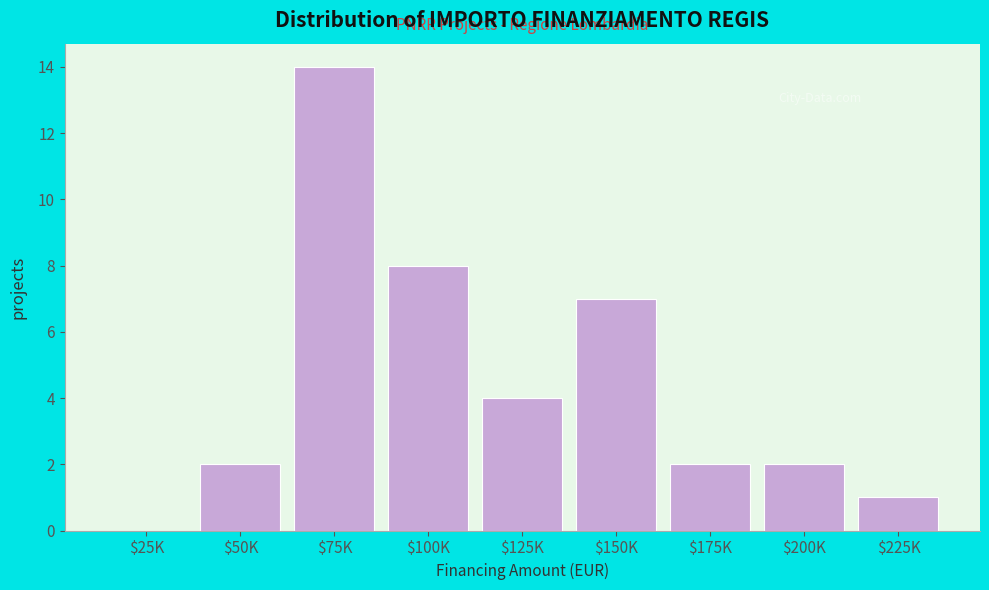

What is the maximum value shown in the chart?

14